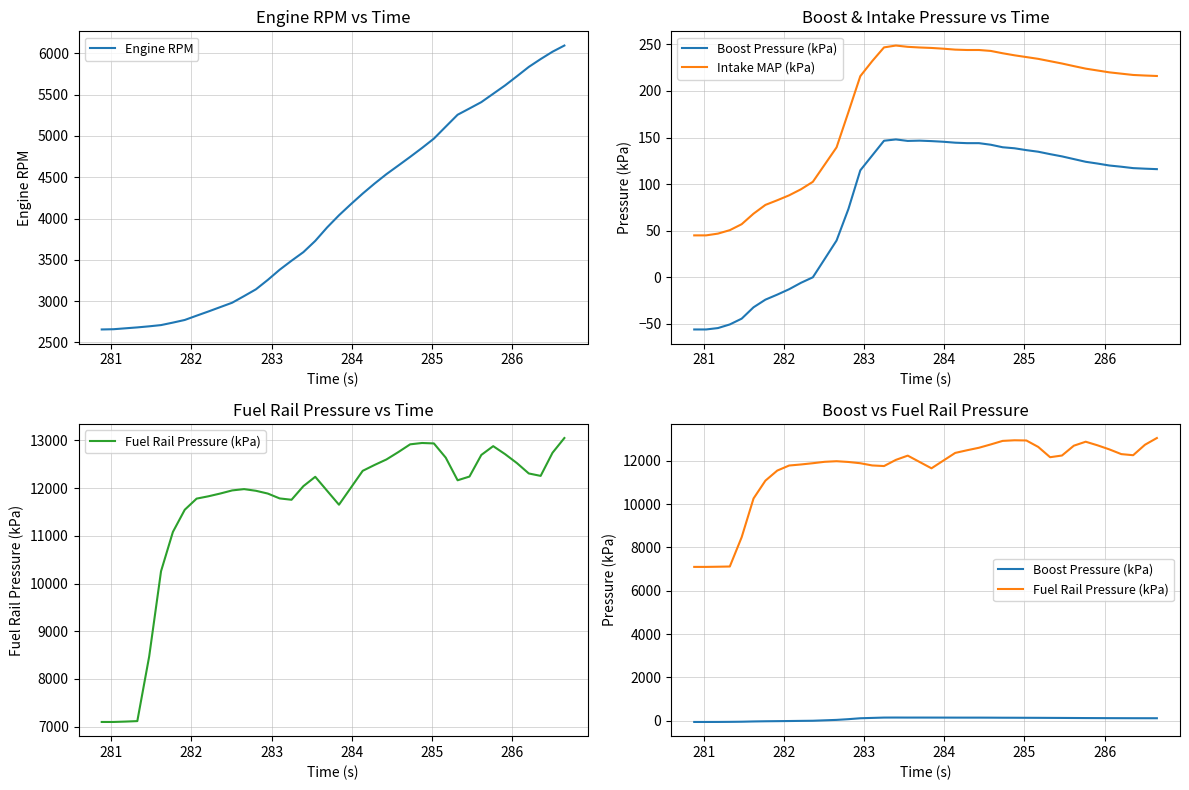

True or false: Engine RPM and Intake MAP (kPa) cross at least once.

False